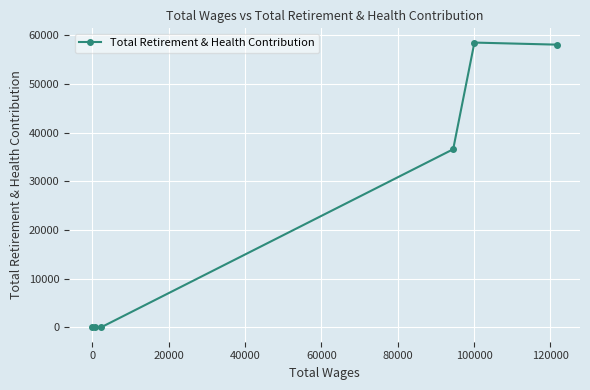

How many series are shown in this chart?

1